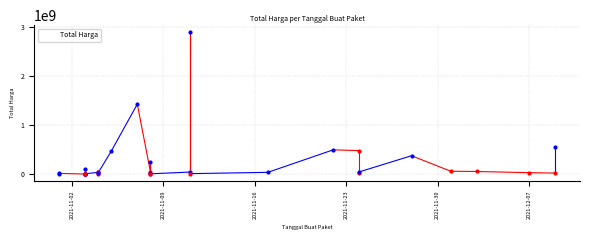

Count the number of data series in this chart.

1